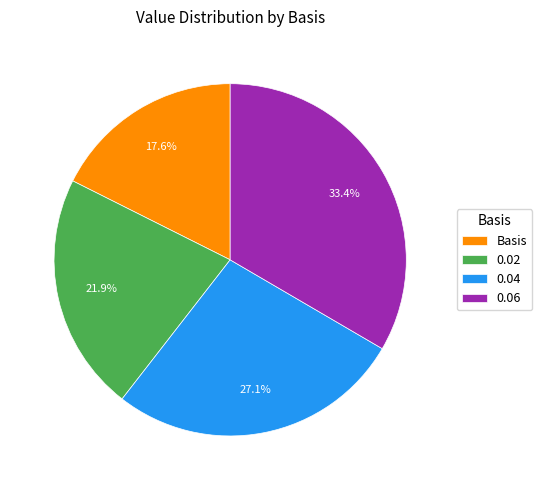

What percentage is the Basis slice, to the nearest percent?

18%